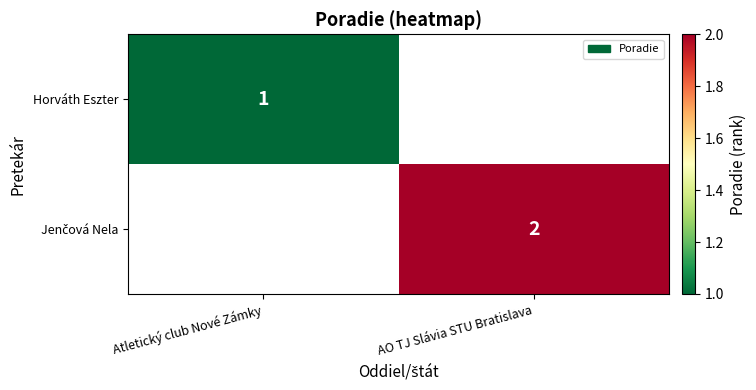

At which category does the chart reach its minimum across all series?

Atletický club Nové Zámky